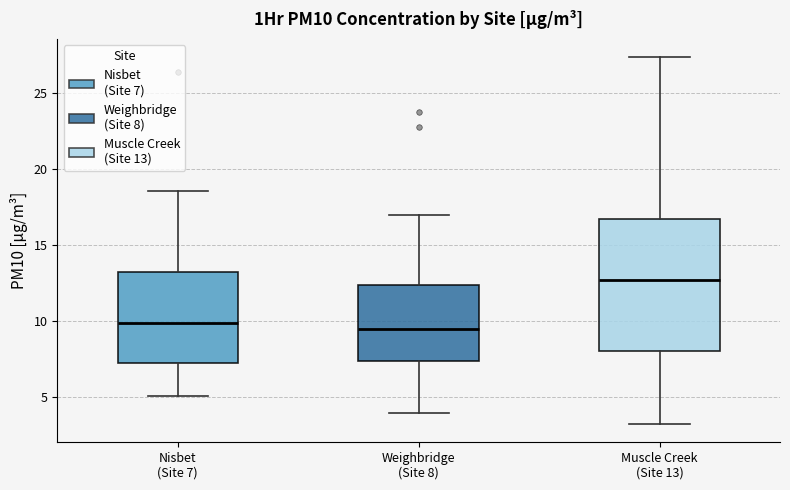

Reading left to right, transcribe this box plot: for each box, give where its median line is, the range the box spans, and where its two whiskers end, as read against the y-axis. The values are not printed on the chart, so give them approximately, as read against the axis.

Nisbet (Site 7): median 10.0, box 7.0 to 13.0, whiskers 5.0 to 18.5
Weighbridge (Site 8): median 9.5, box 7.5 to 12.5, whiskers 4.0 to 17.0
Muscle Creek (Site 13): median 12.5, box 8.0 to 16.5, whiskers 3.0 to 27.5